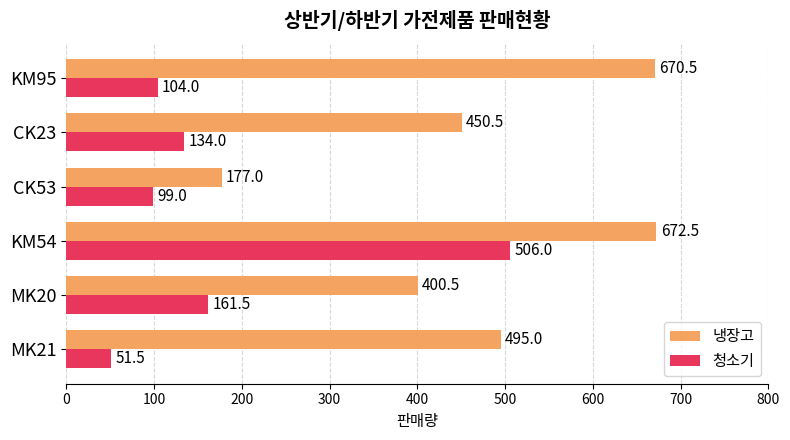

Rank the series by their average value, from lowest to highest.

청소기, 냉장고